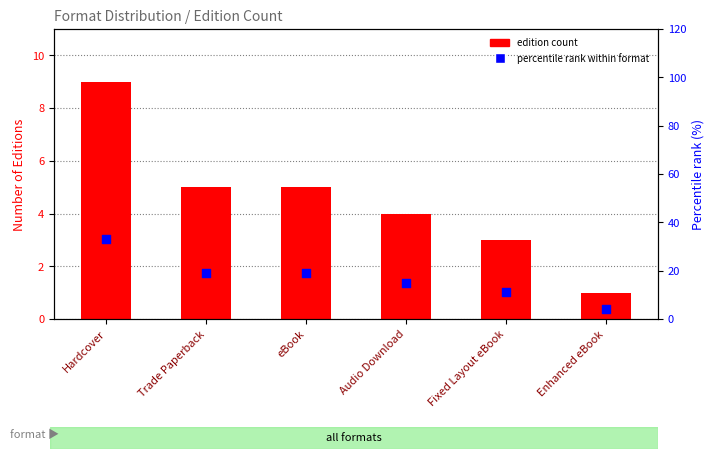

Which series contains the highest Y value?

percentile rank within format